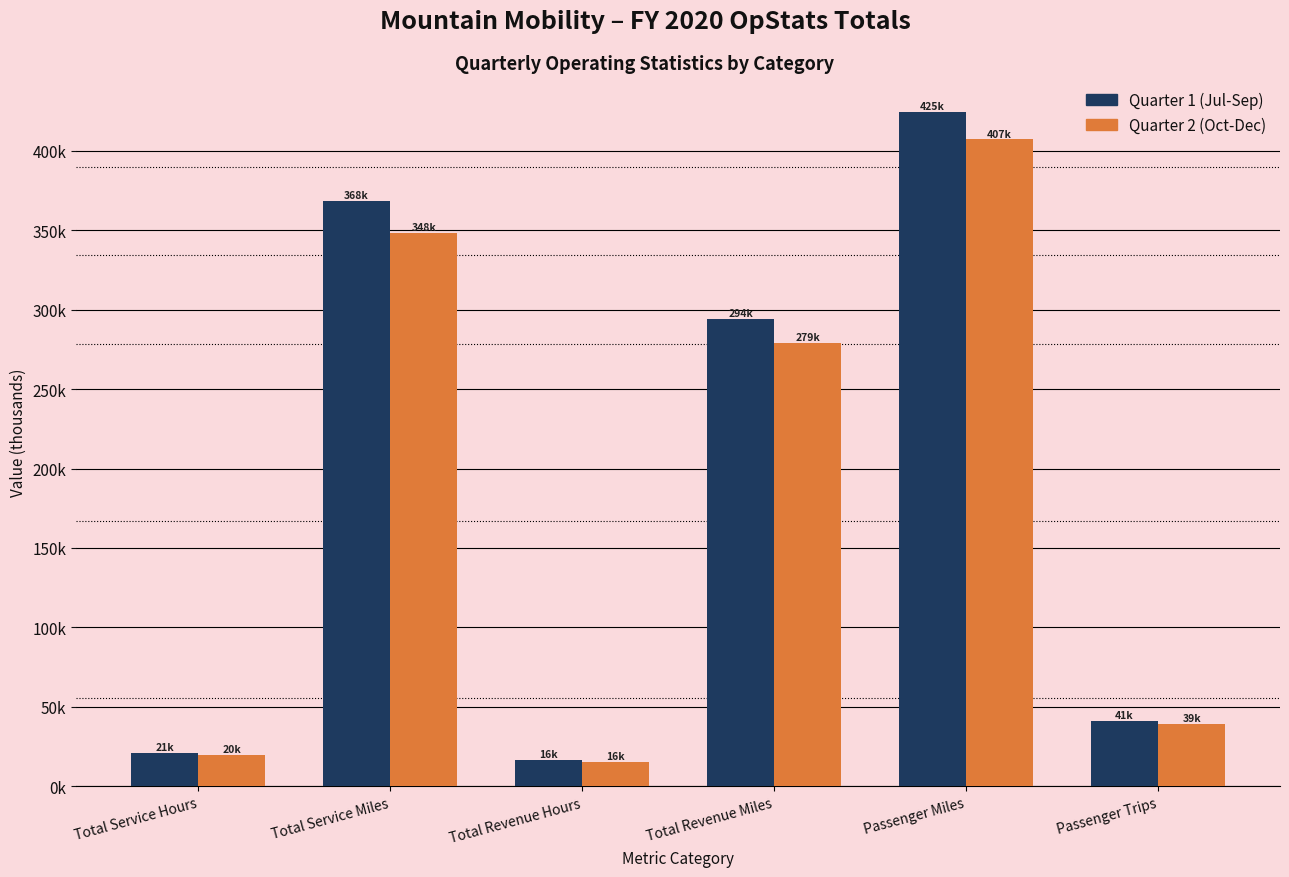

Are the bars horizontal?

No